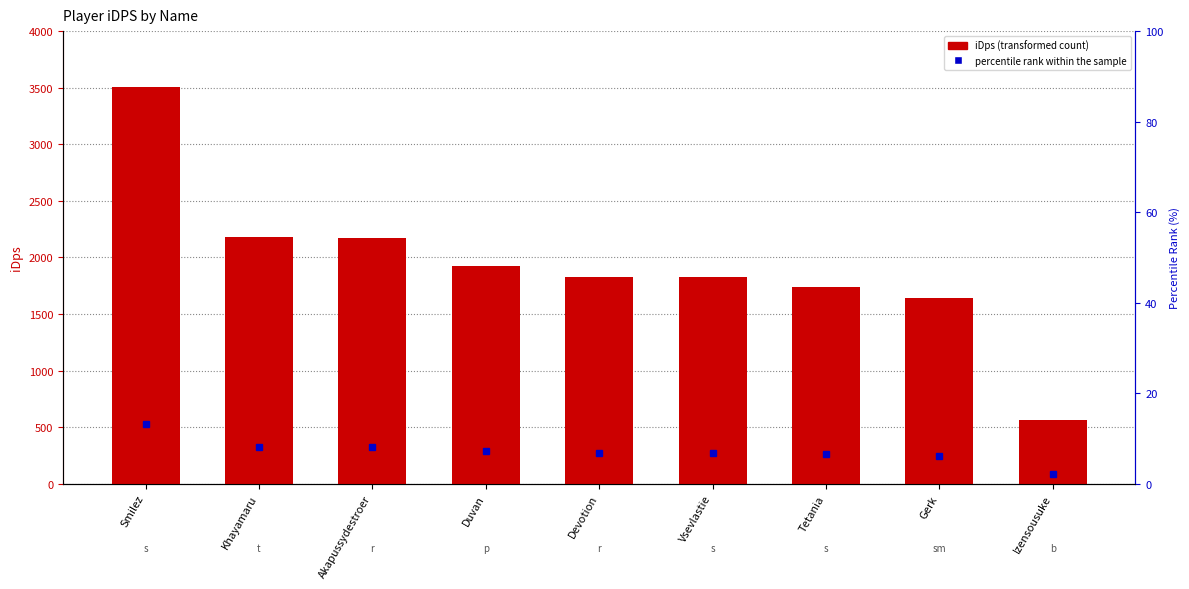

The value at Akapussydestroer is 2174.0. True or false?

True